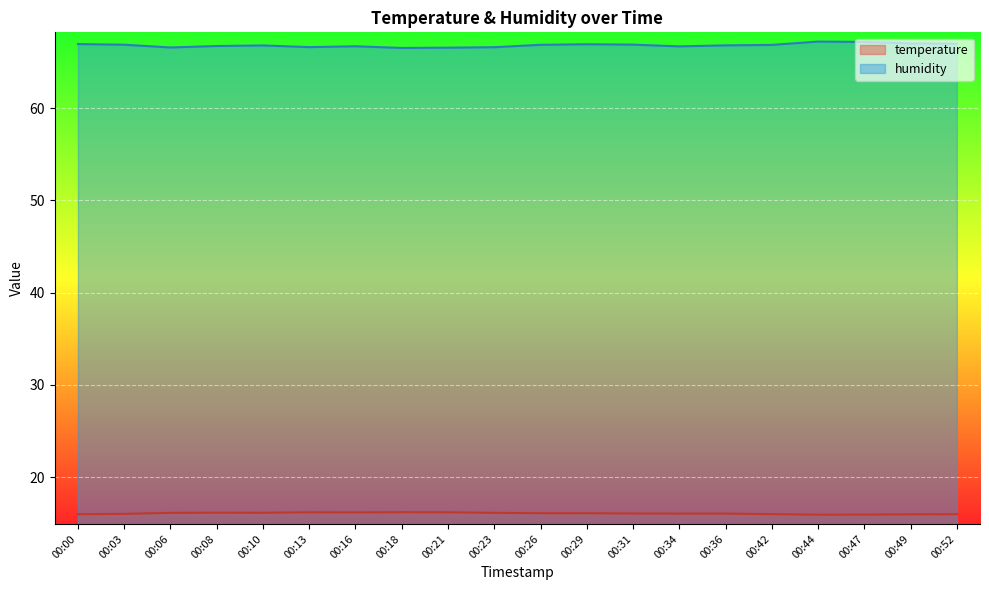

Reading right to left, extract all data points from this chart.

temperature: 00:52=16.0	00:49=16.0	00:47=16.0	00:44=15.9	00:42=16.0	00:36=16.1	00:34=16.1	00:31=16.1	00:29=16.1	00:26=16.1	00:23=16.1	00:21=16.2	00:18=16.2	00:16=16.2	00:13=16.2	00:10=16.2	00:08=16.2	00:06=16.1	00:03=16.0	00:00=16.0
humidity: 00:52=67.0	00:49=67.0	00:47=67.2	00:44=67.2	00:42=66.8	00:36=66.8	00:34=66.7	00:31=66.9	00:29=66.9	00:26=66.8	00:23=66.6	00:21=66.5	00:18=66.5	00:16=66.7	00:13=66.6	00:10=66.8	00:08=66.7	00:06=66.6	00:03=66.9	00:00=66.9